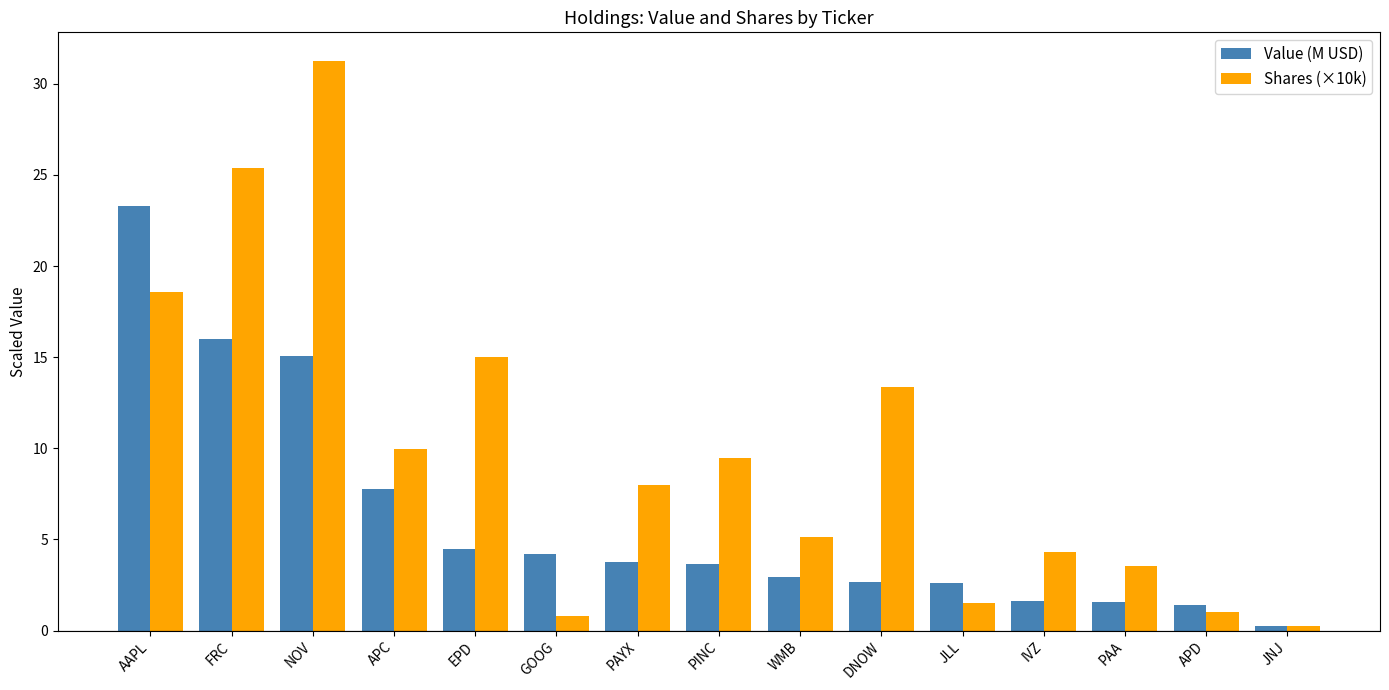

At how many categories does at least one series exceed 27?

1